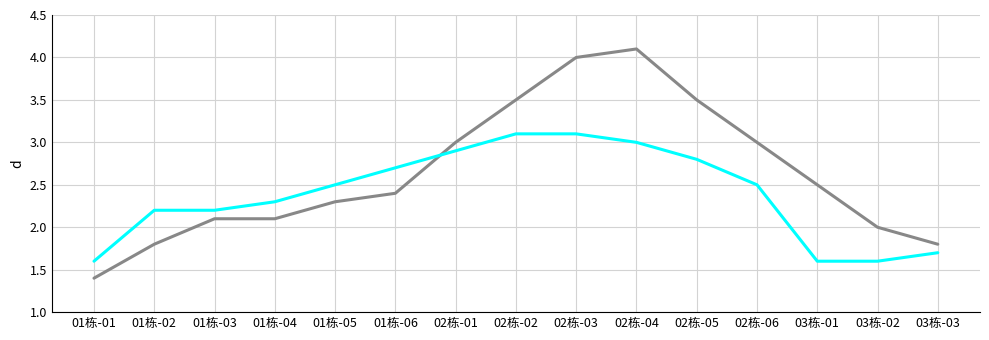

What is the difference between the highest and lowest values at 03栋-01?

0.9